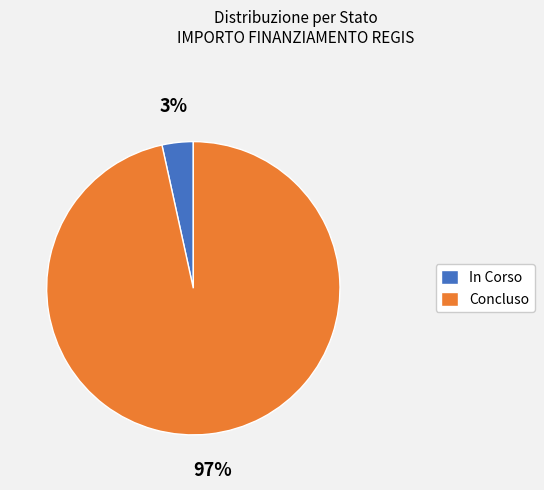

Is there a majority slice in this chart?

Yes